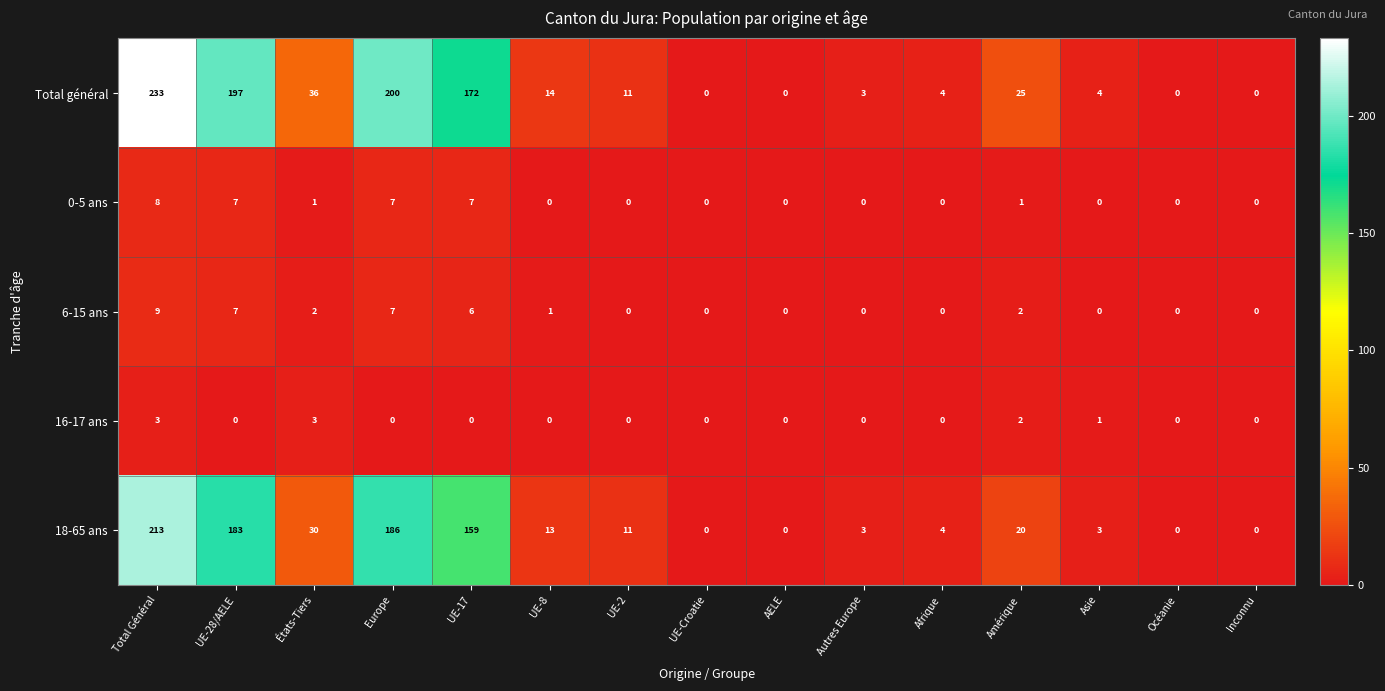

At how many categories does at least one series exceed 32?

5